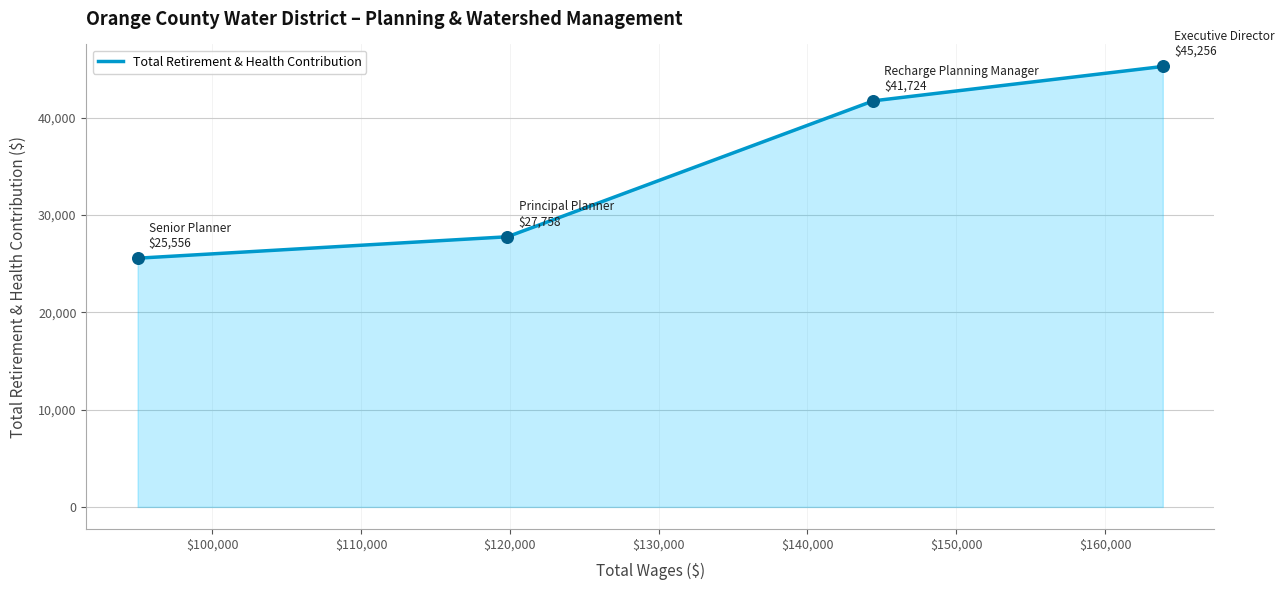

True or false: the data has more than 1 interior local peaks.

False